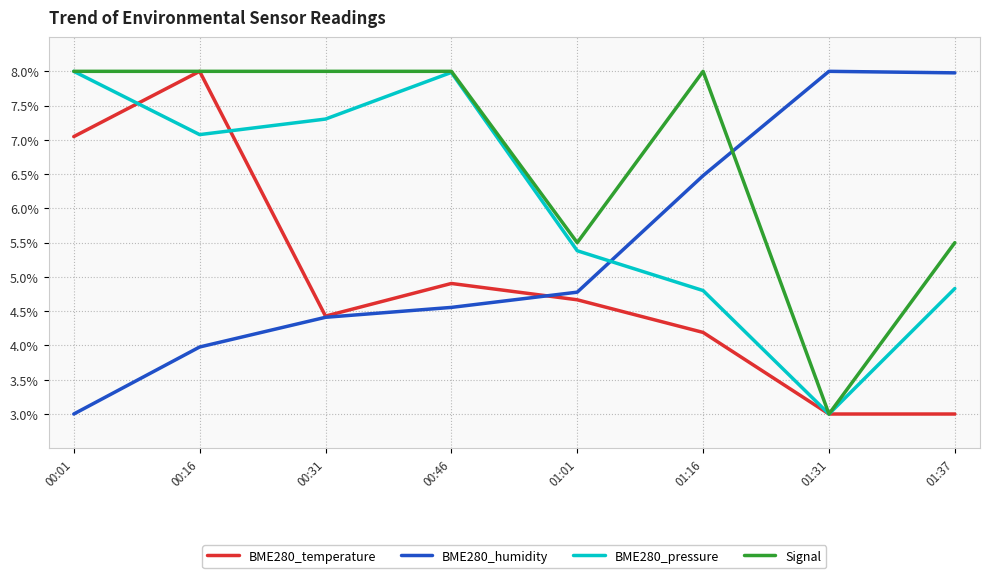

What is the total value across all series at 01:31?

17.0